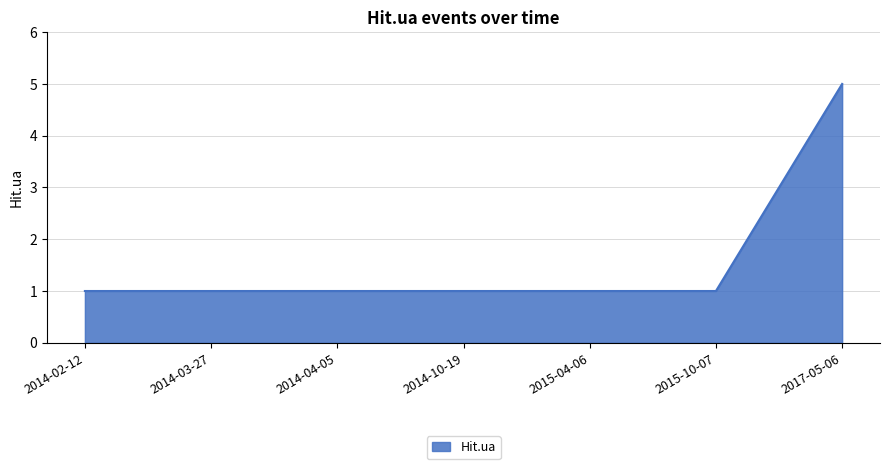

The chart shows a value of 5 at 2017-05-06. True or false?

True